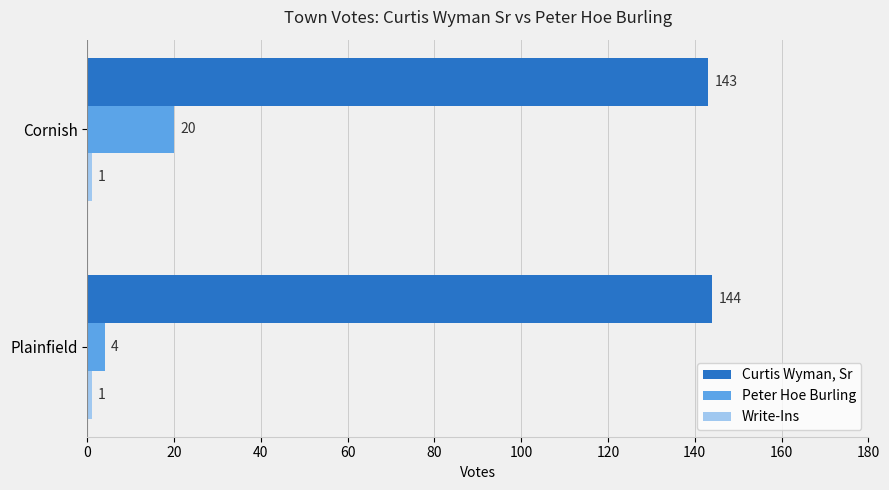

What is the lowest value of the Peter Hoe Burling series?

4